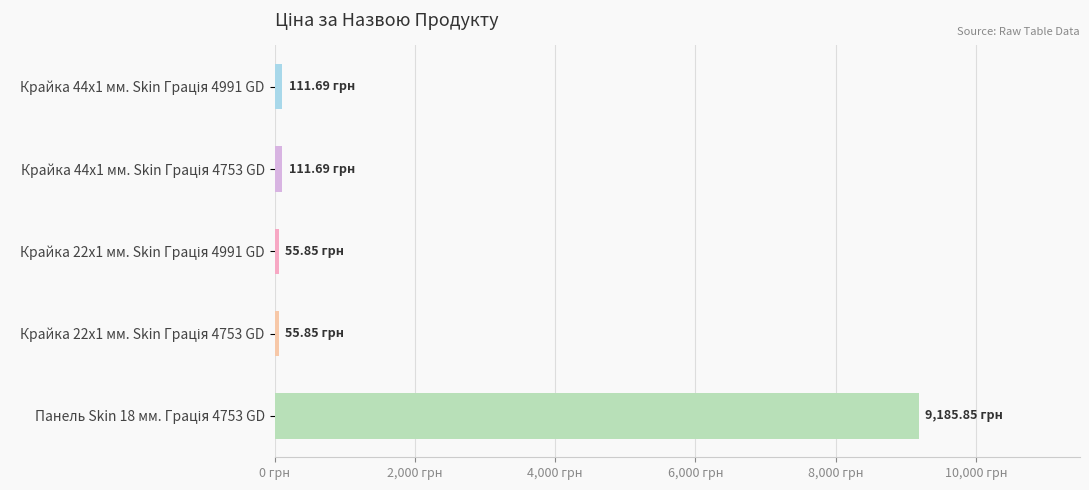

What is the average value?

1904.2